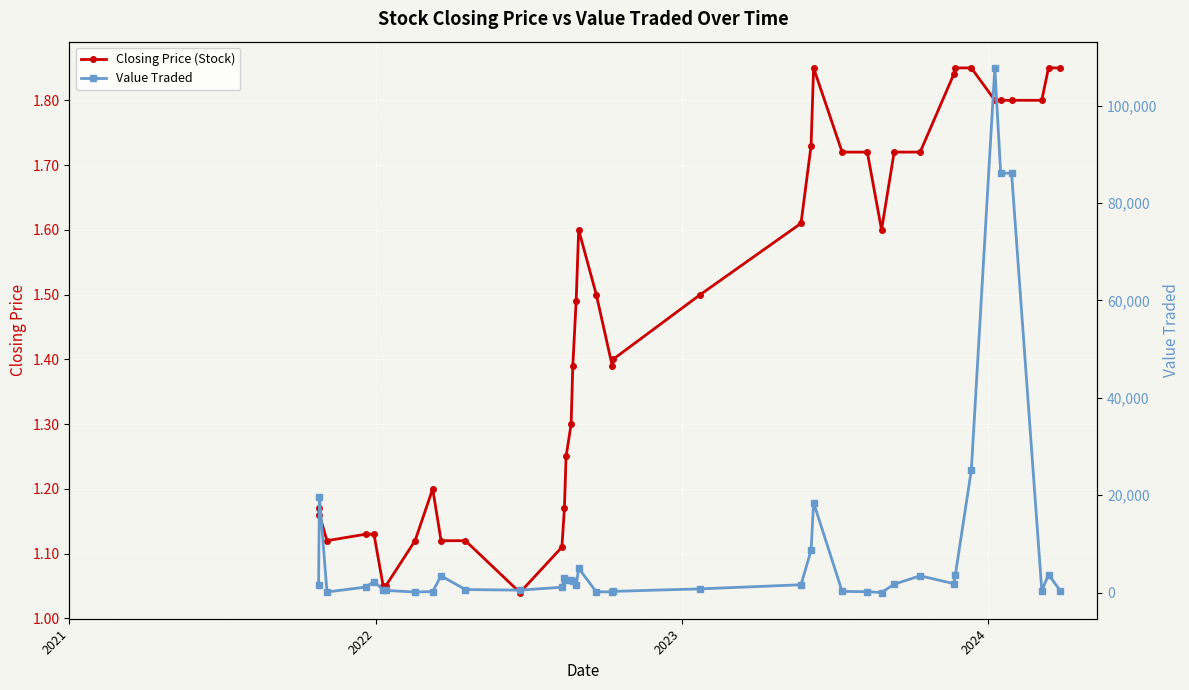

True or false: Closing Price (Stock) has more than 0 points higher than both neighbors.

True